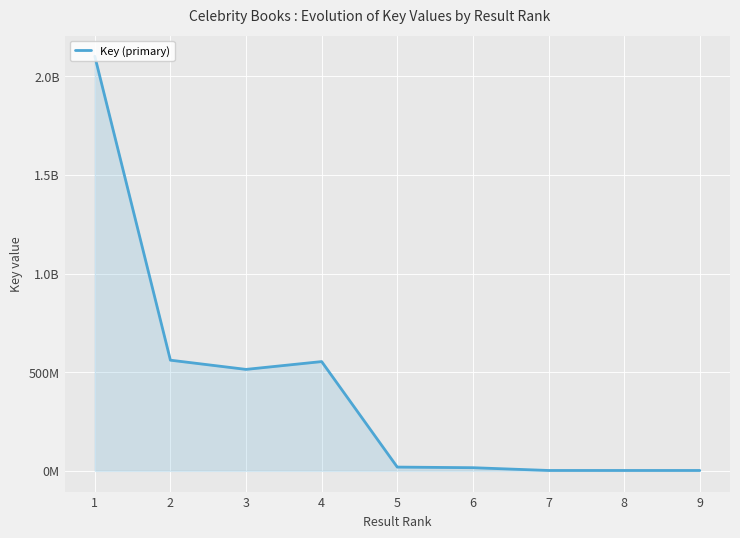

Does the chart display data point markers on the line(s)?

No